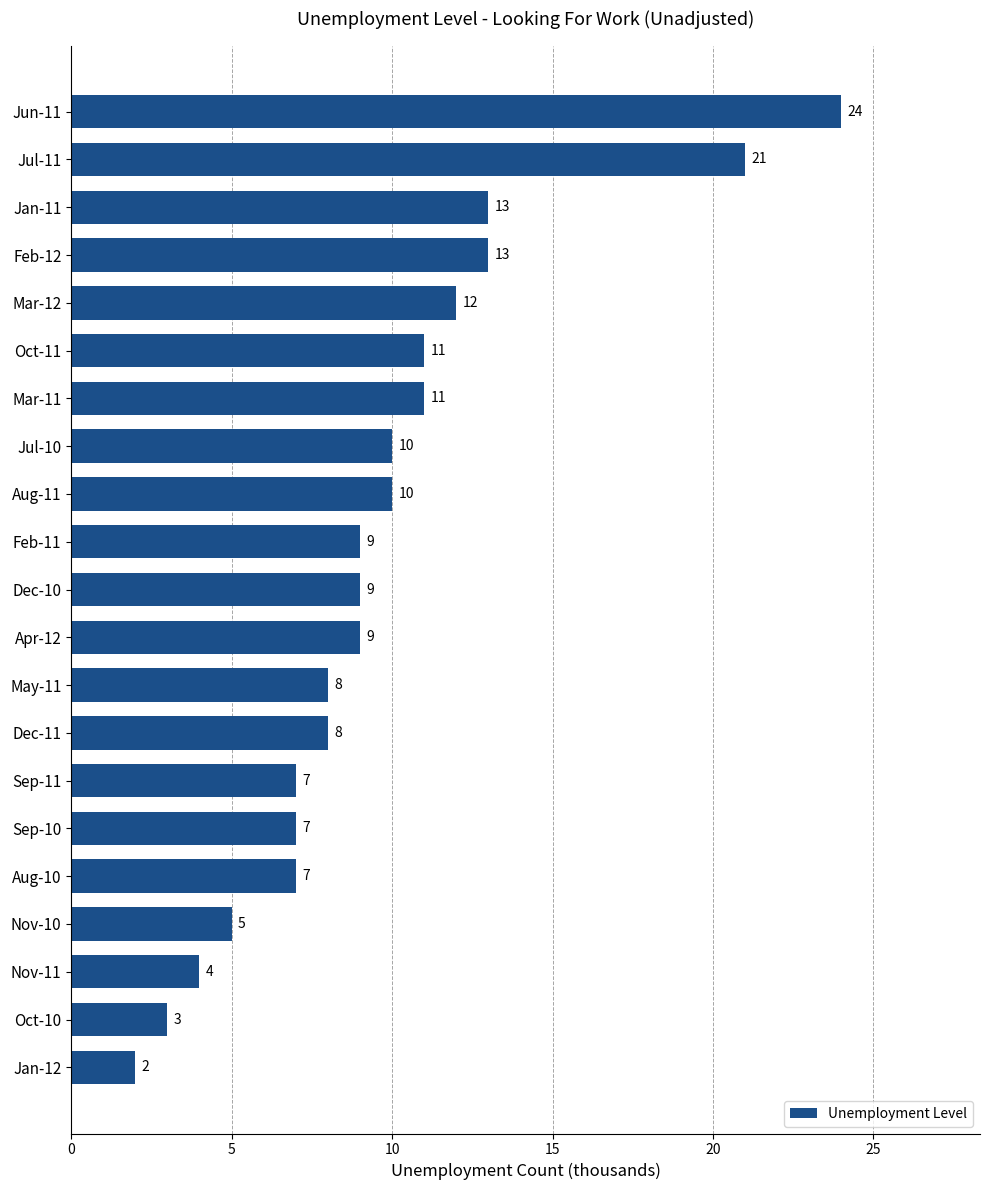

What is the label of the 19th bar from the bottom?

Jan-11